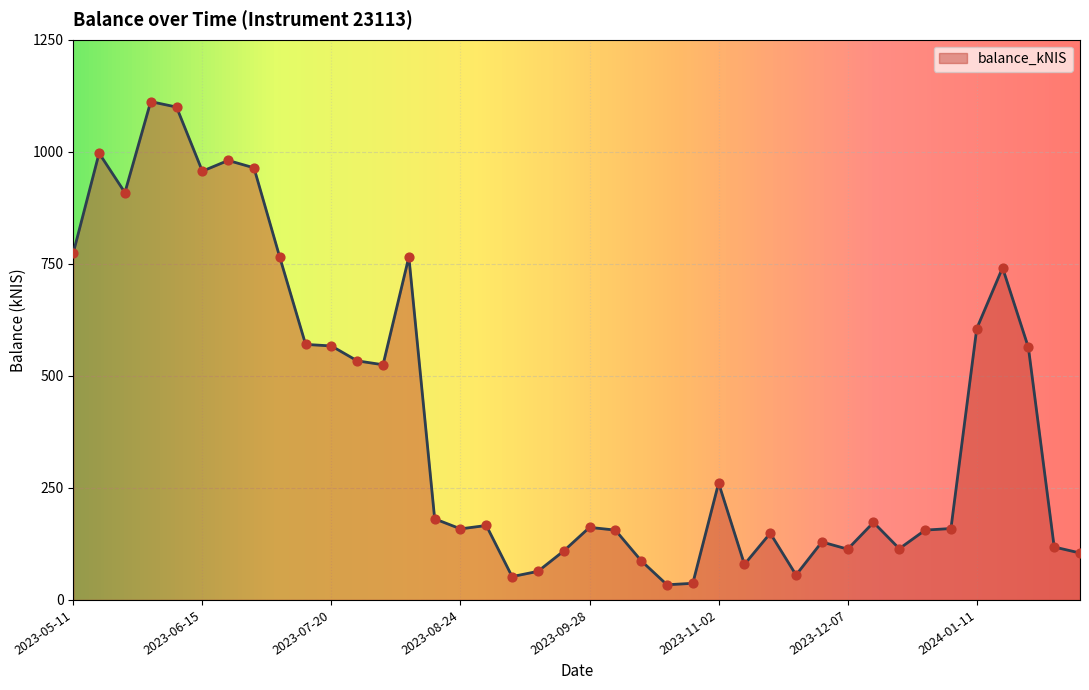

What is the difference between the maximum and minimum values?

1078.1